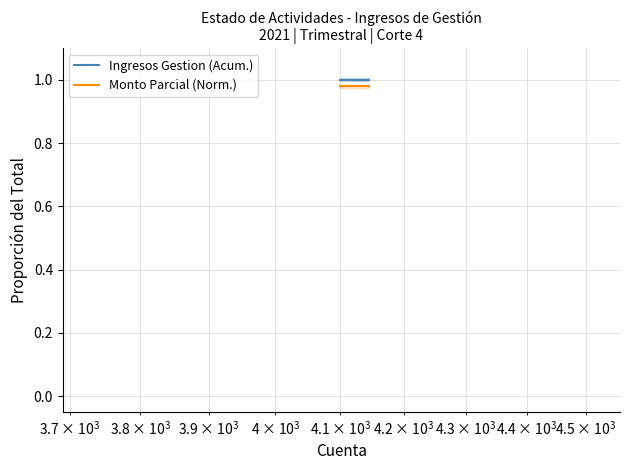

Does the chart have visible grid lines?

Yes